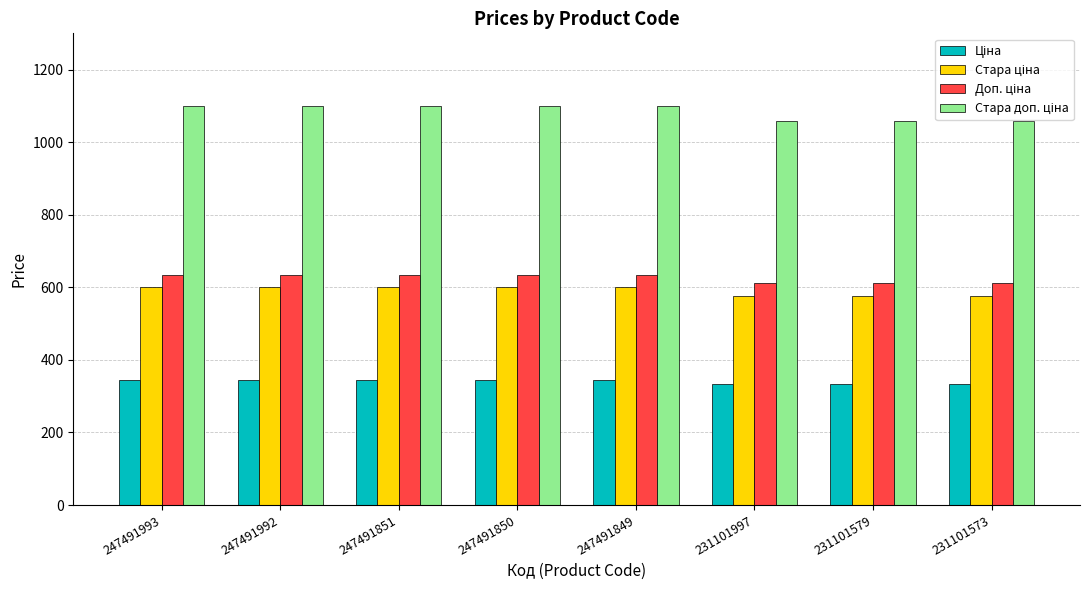

What is the total value across all series at 247491850?

2679.5